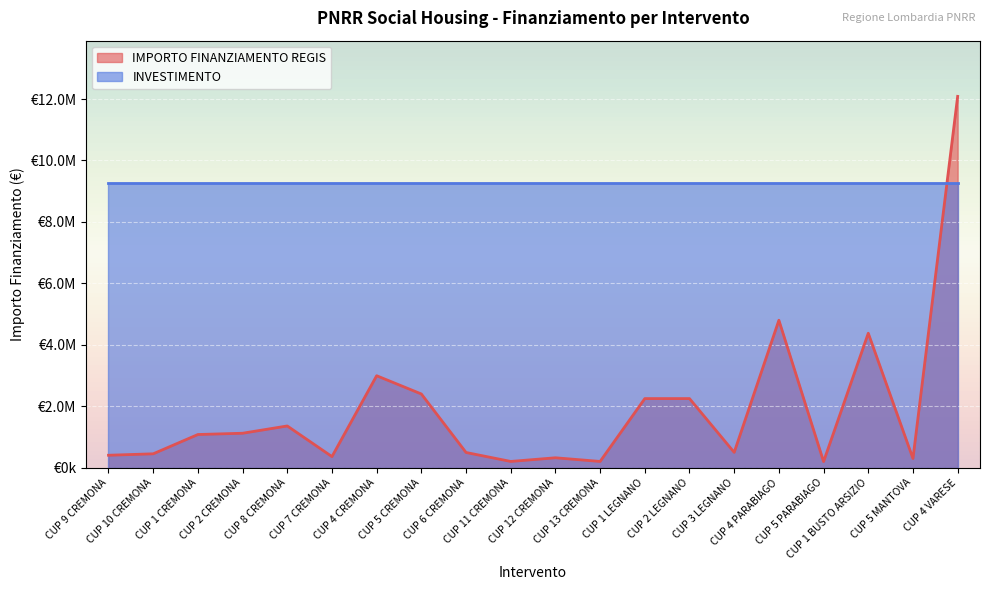

Reading left to right, what are all the values shown in this chart?

CUP 9 CREMONA=405994.4	CUP 10 CREMONA=453006.2	CUP 1 CREMONA=1080773.6	CUP 2 CREMONA=1122307.2	CUP 8 CREMONA=1359328.6	CUP 7 CREMONA=362434.9	CUP 4 CREMONA=2994135.6	CUP 5 CREMONA=2400000.0	CUP 6 CREMONA=496197.0	CUP 11 CREMONA=204619.8	CUP 12 CREMONA=323707.9	CUP 13 CREMONA=204619.8	CUP 1 LEGNANO=2250000.0	CUP 2 LEGNANO=2250000.0	CUP 3 LEGNANO=500000.0	CUP 4 PARABIAGO=4800000.0	CUP 5 PARABIAGO=200000.0	CUP 1 BUSTO ARSIZIO=4376567.1	CUP 5 MANTOVA=300000.0	CUP 4 VARESE=12085629.0